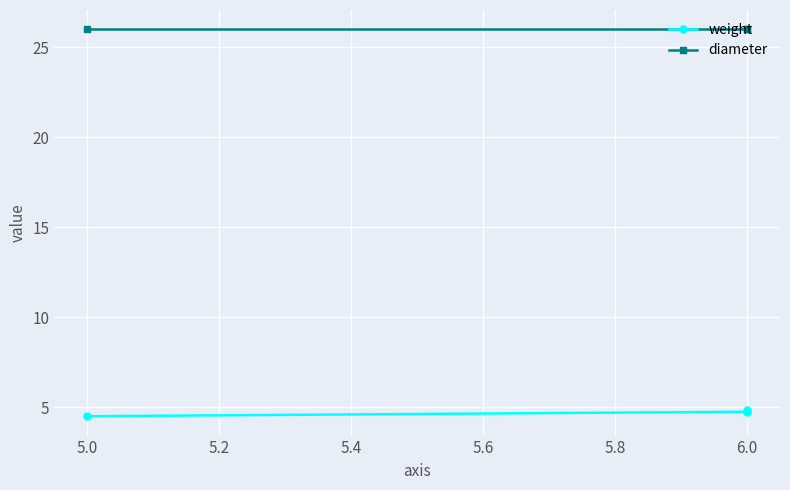

What is the value of the weight point at the 3rd from the left?

4.8